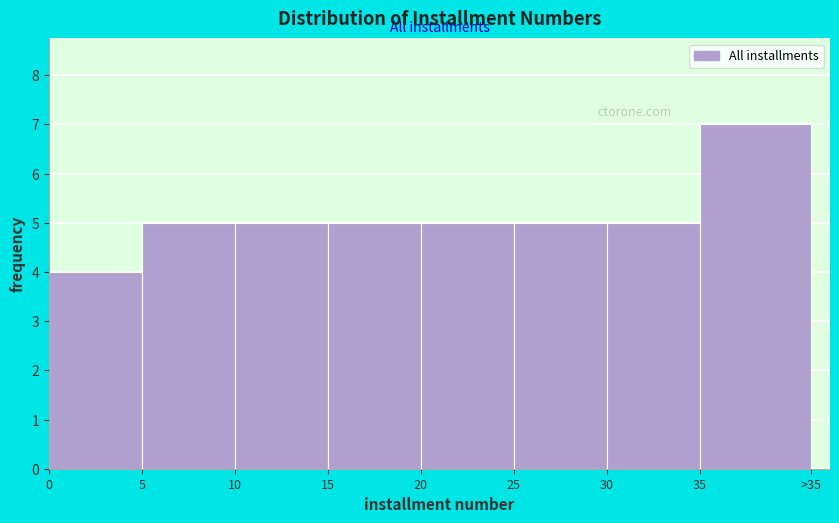

Reading right to left, extract all data points from this chart.

7	5	5	5	5	5	5	4